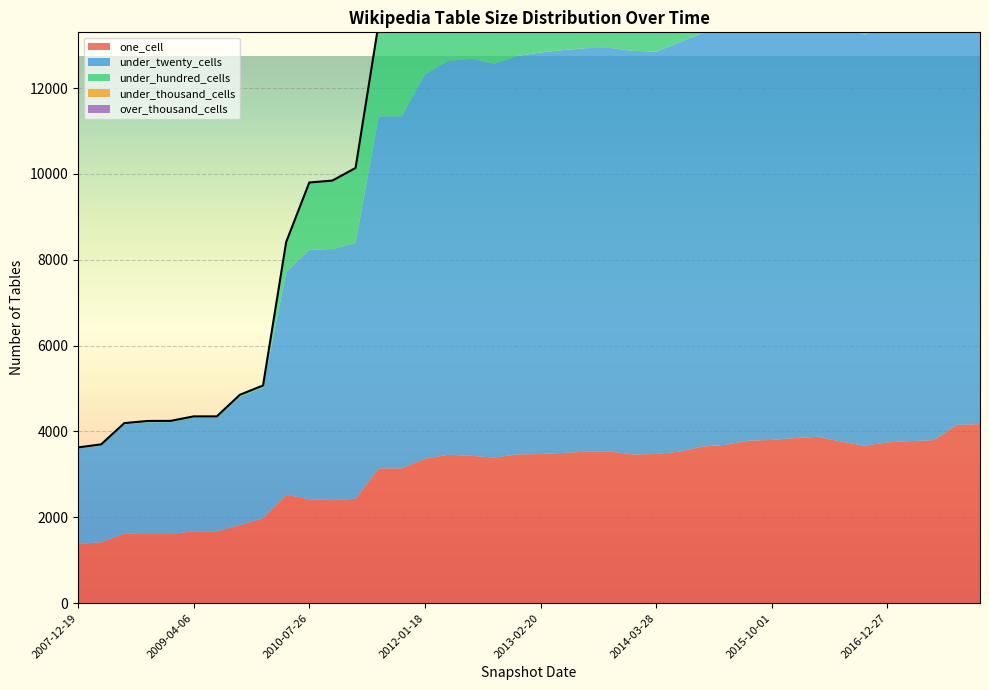

Count the number of data series in this chart.

5